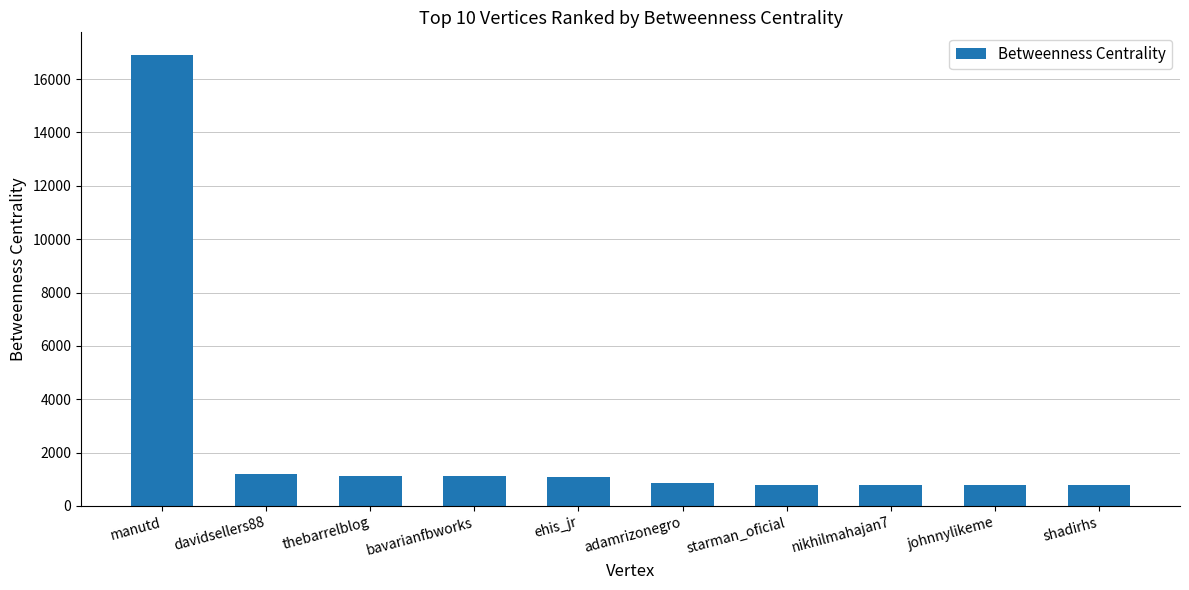

At which label does the data first exceed 1090?

manutd